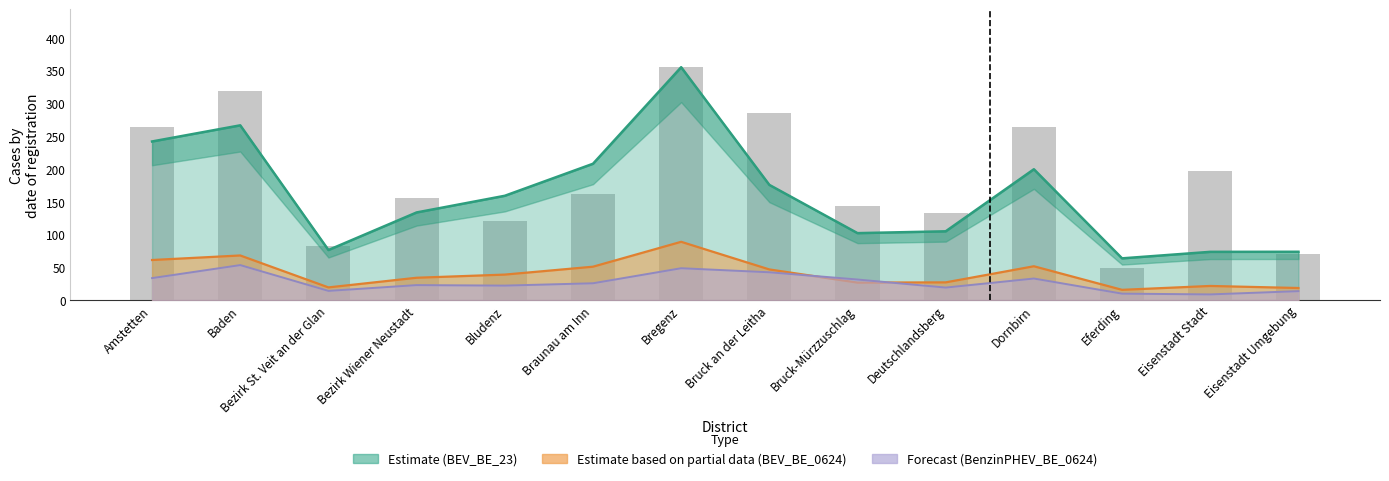

What is the difference between the maximum and minimum values?

306